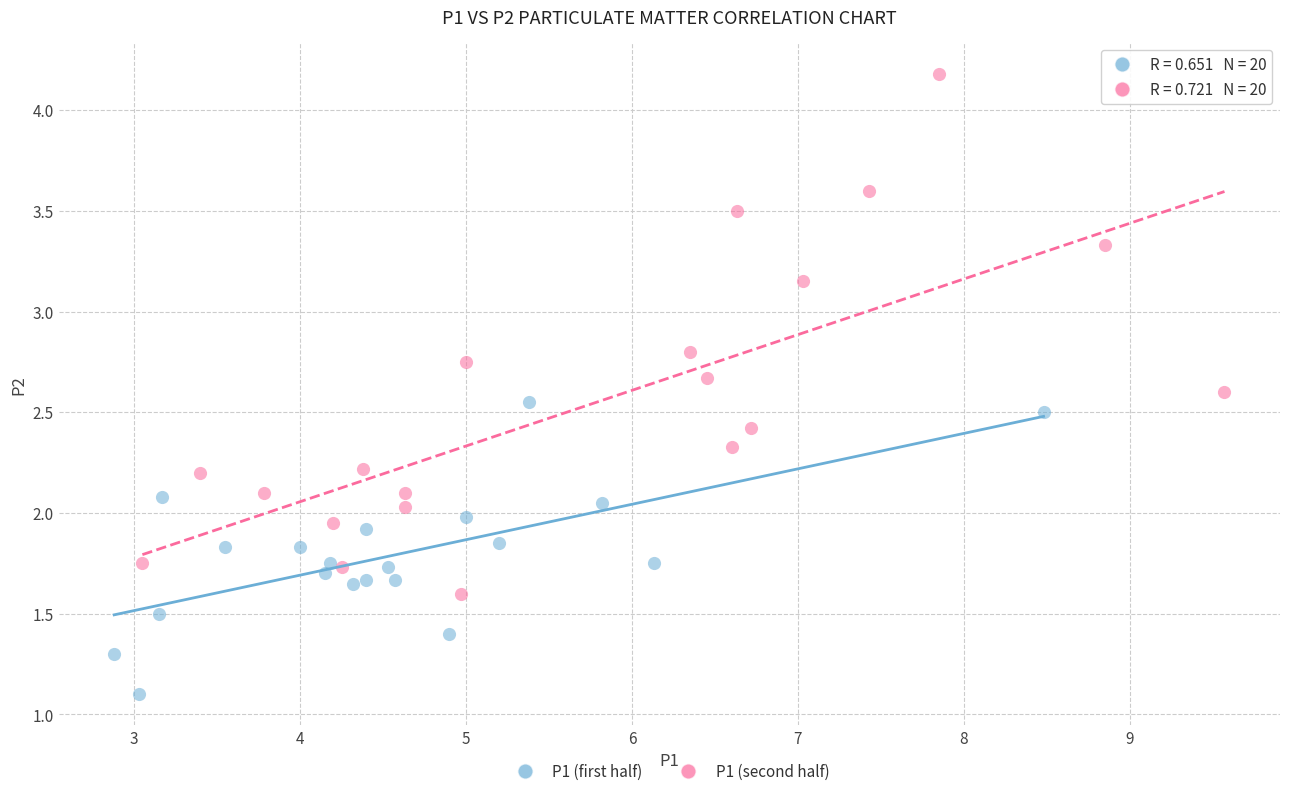

Which series contains the highest Y value?

P1 (second half)